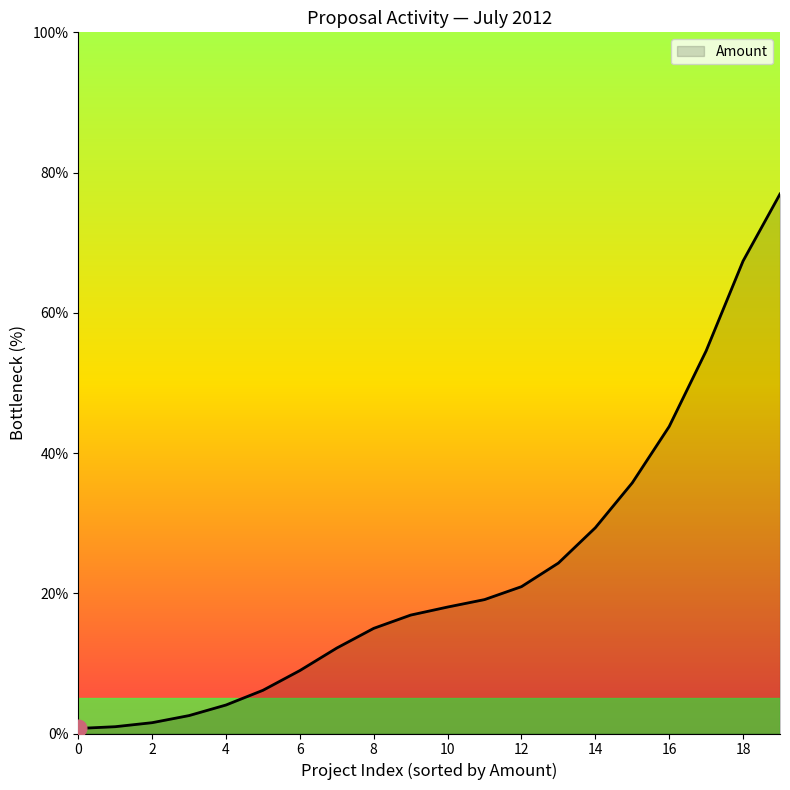

What is the difference between the maximum and minimum values?

76.2